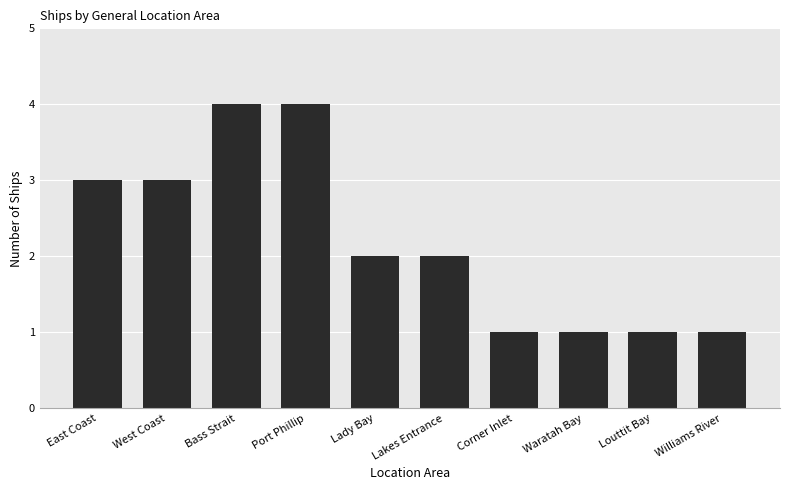

The value at Port Phillip is 4. True or false?

True